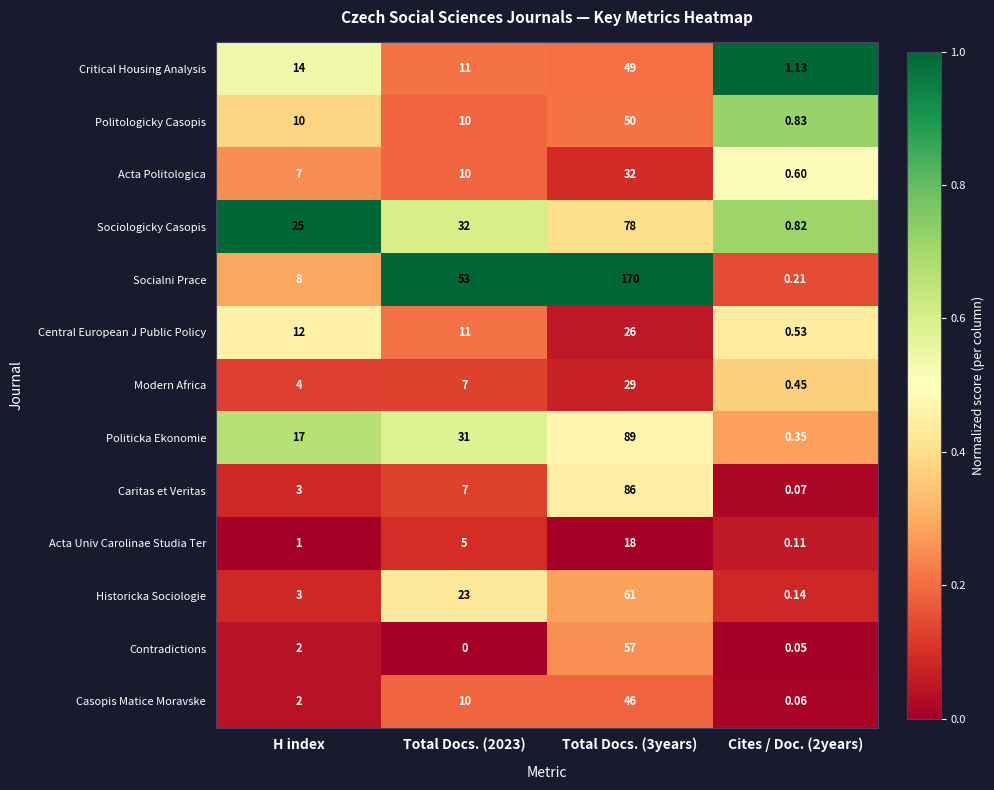

At how many categories does at least one series exceed 0?

4